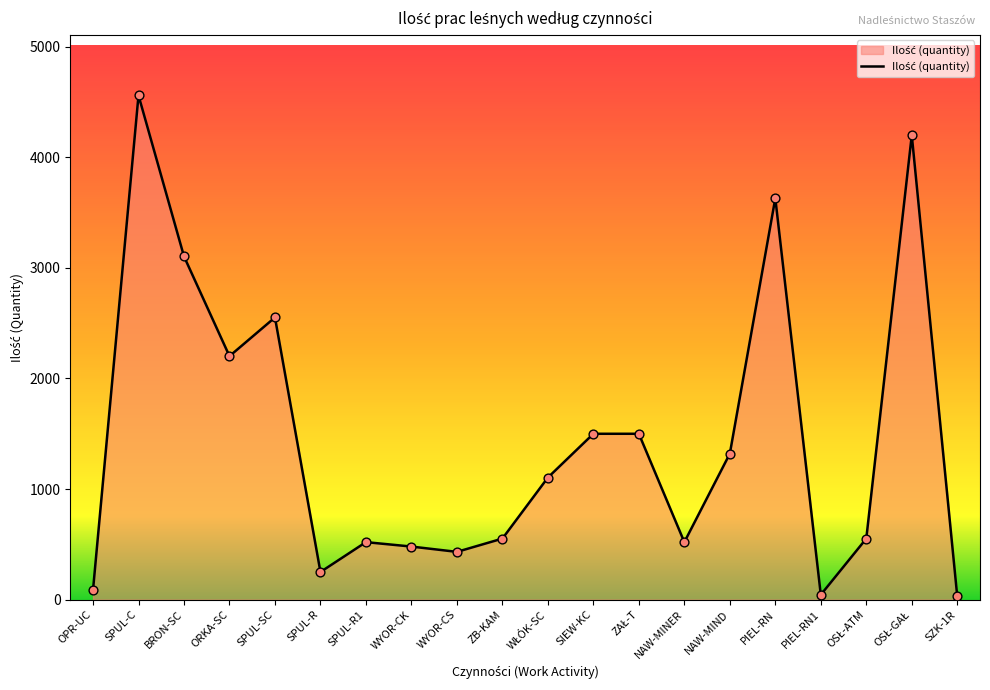

Which has a higher value, ORKA-SC or SPUL-R?

ORKA-SC